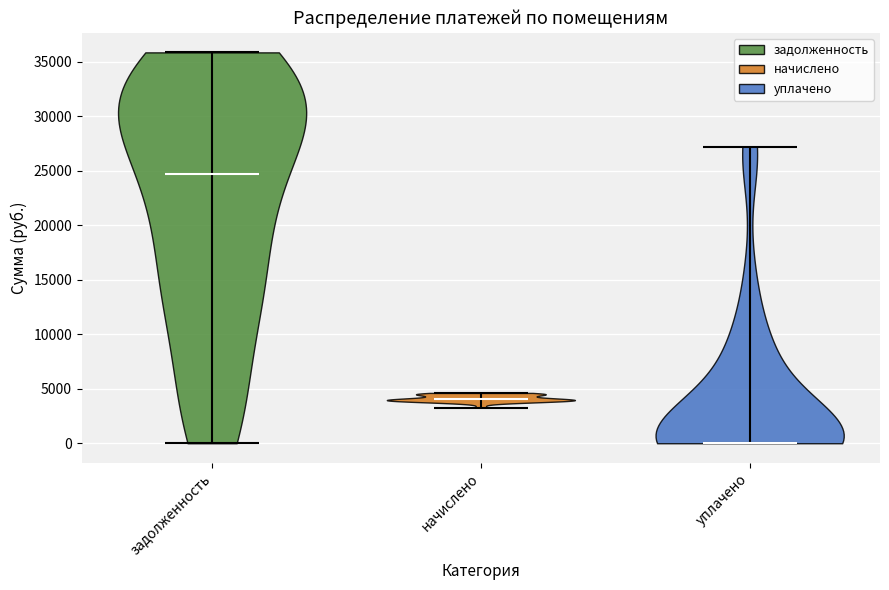

Reading left to right, read every violin against the y-axis: where its median line is, and the lowest and highest points it reaches. The values are not printed on the chart, so give them approximately, as read against the axis.

задолженность: median line 24500, lowest point 0, highest point 36000
начислено: median line 4000, lowest point 3500, highest point 4500
уплачено: median line 0, lowest point 0, highest point 27000